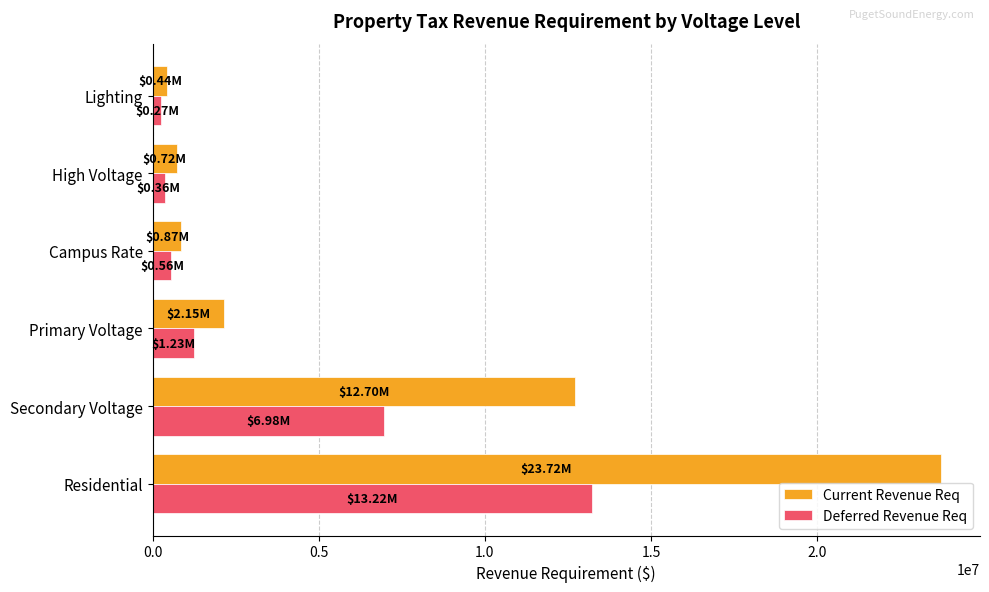

What is the average value of the Current Revenue Req series?

6767619.5